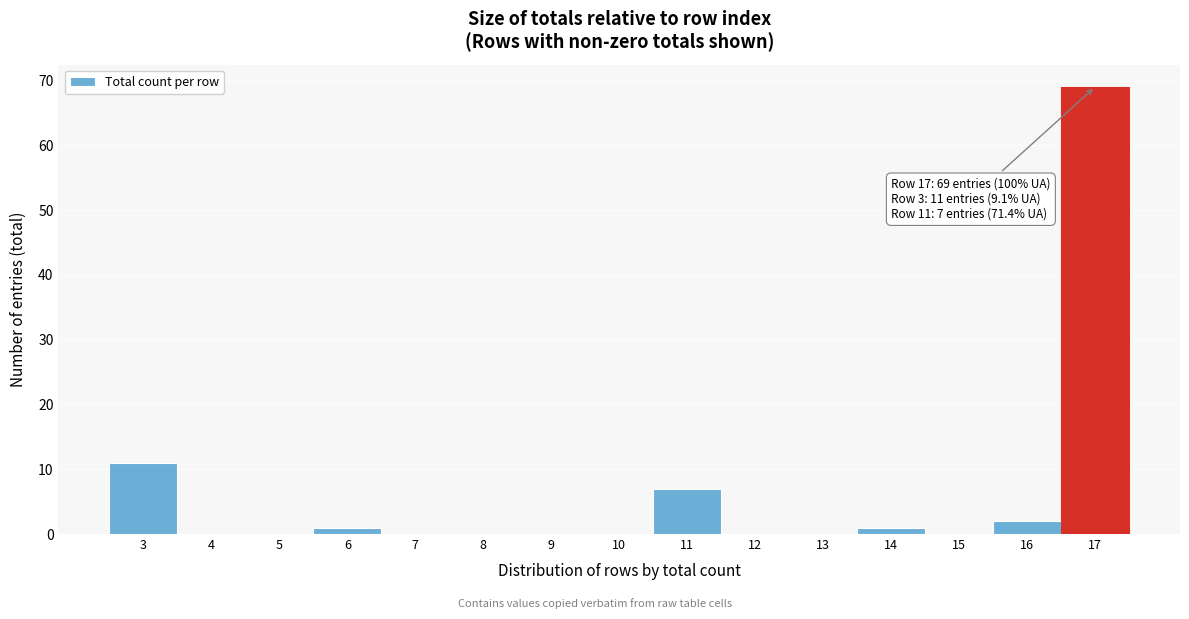

Over which range of the x-axis is the bar tallest?

16.5 to 17.5